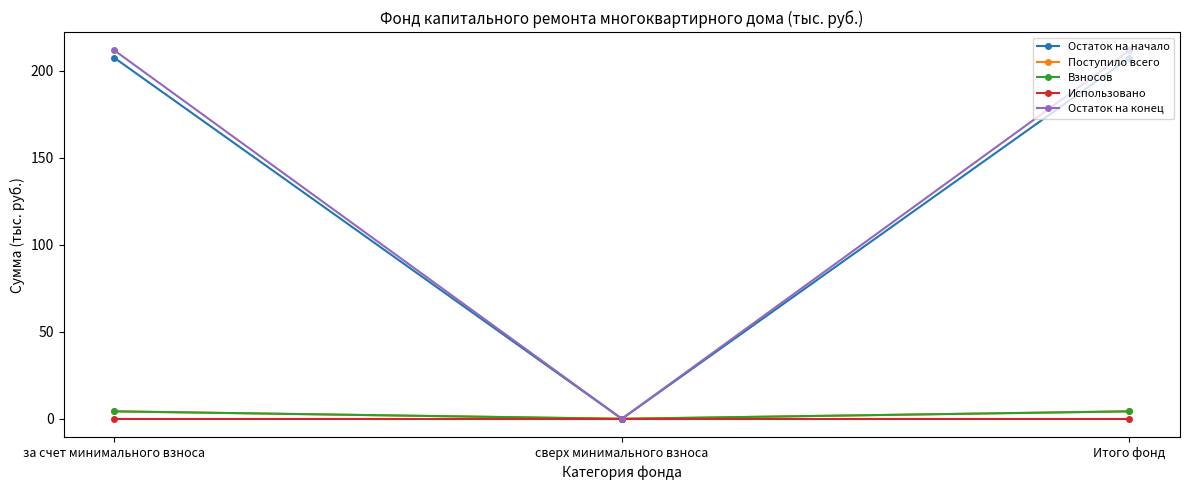

Is the value of Использовано at сверх минимального взноса greater than the value of Остаток на начало at Итого фонд?

No